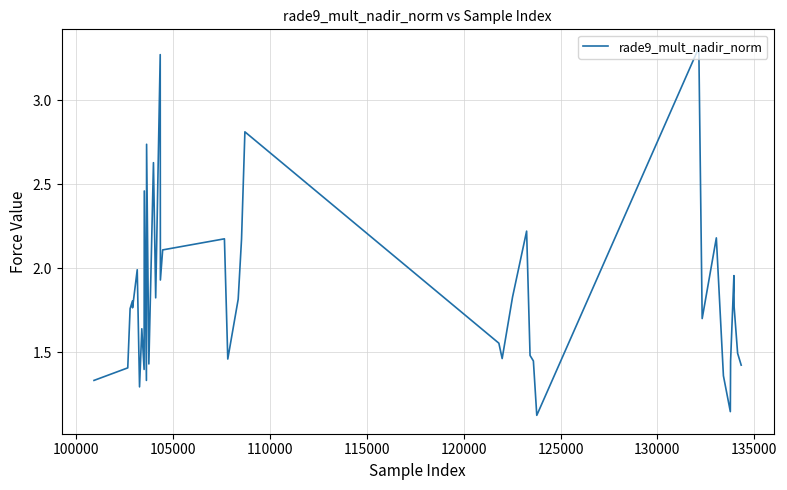

Is this an area chart (filled region under the line)?

No